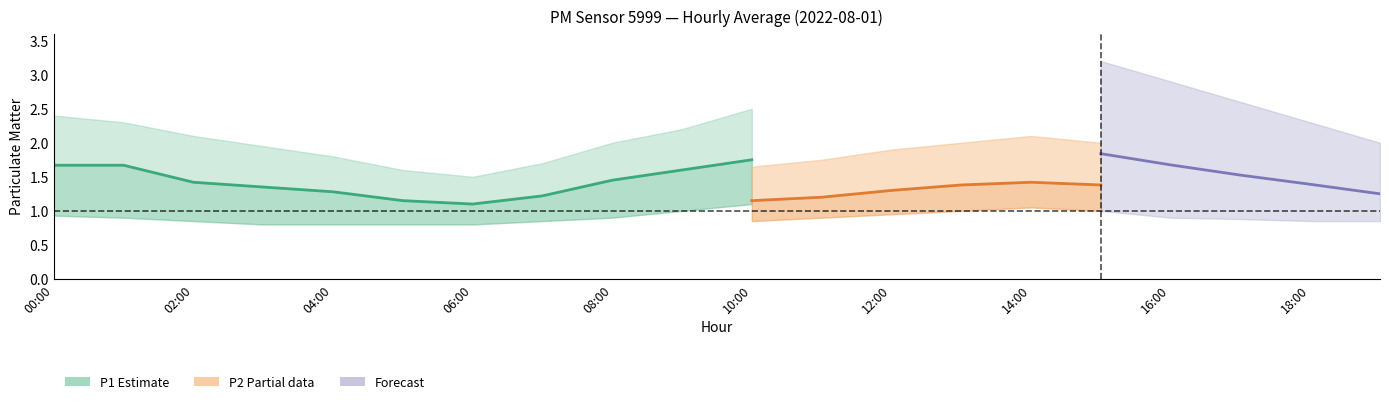

The value of P1_upper at 04:00 is 0.5. True or false?

False